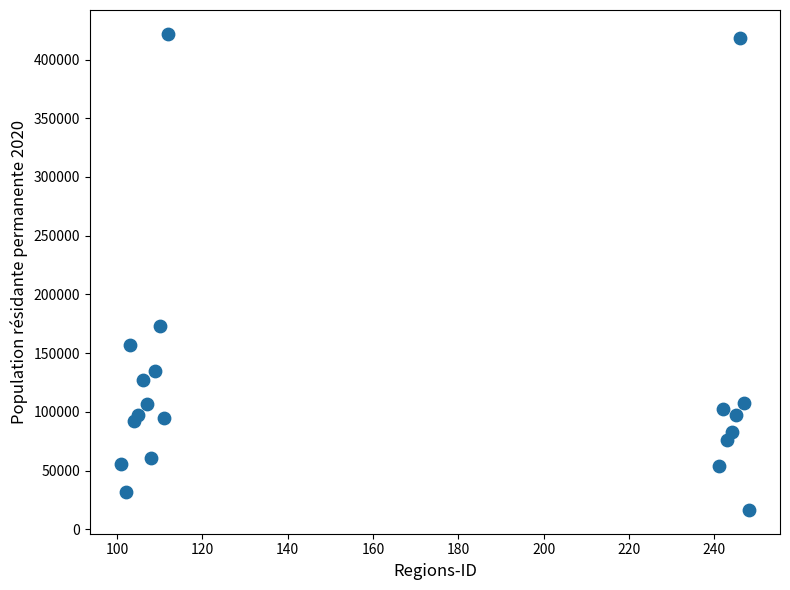

What Y value in the scatter plot is closest to 219214?

173053